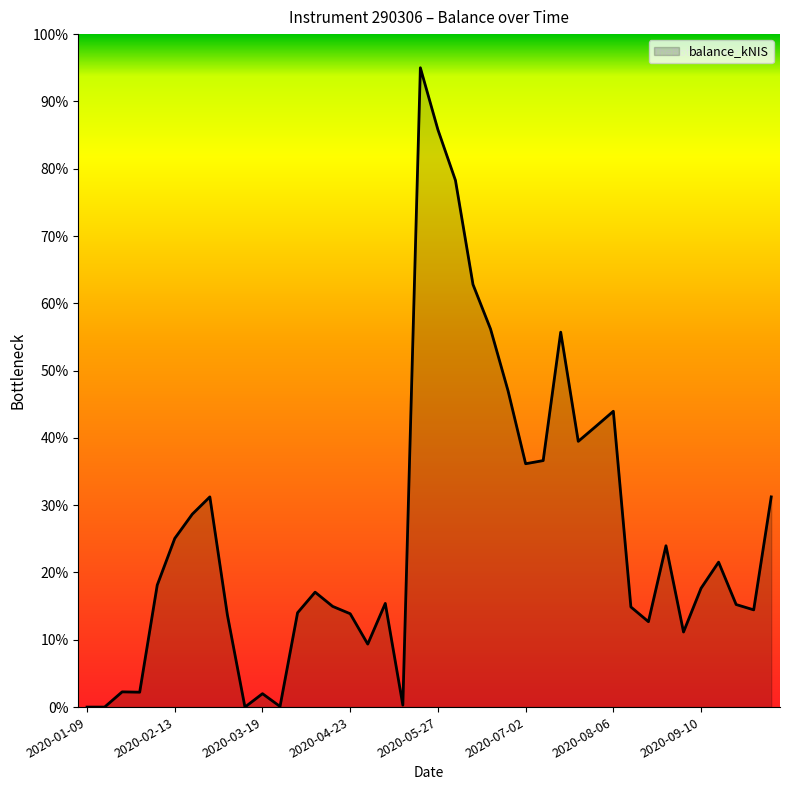

What is the difference between the maximum and minimum values?

95.0